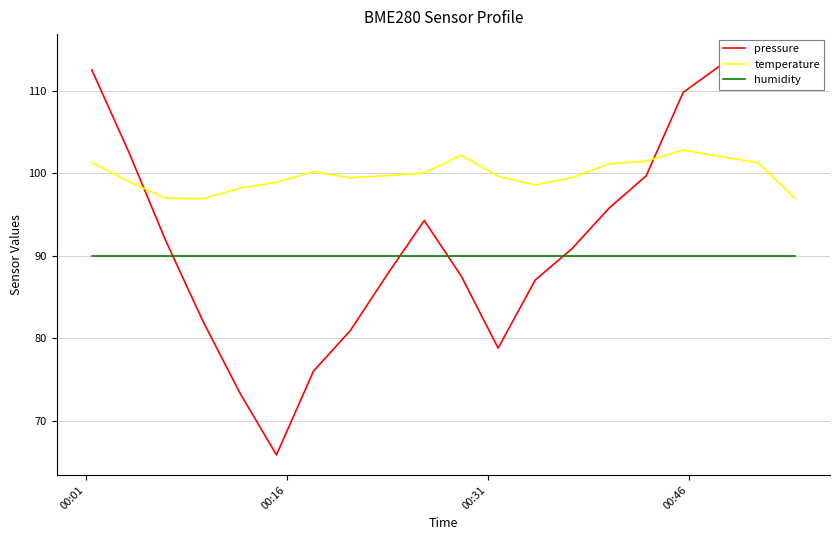

What is the highest value of the humidity series?

90.0